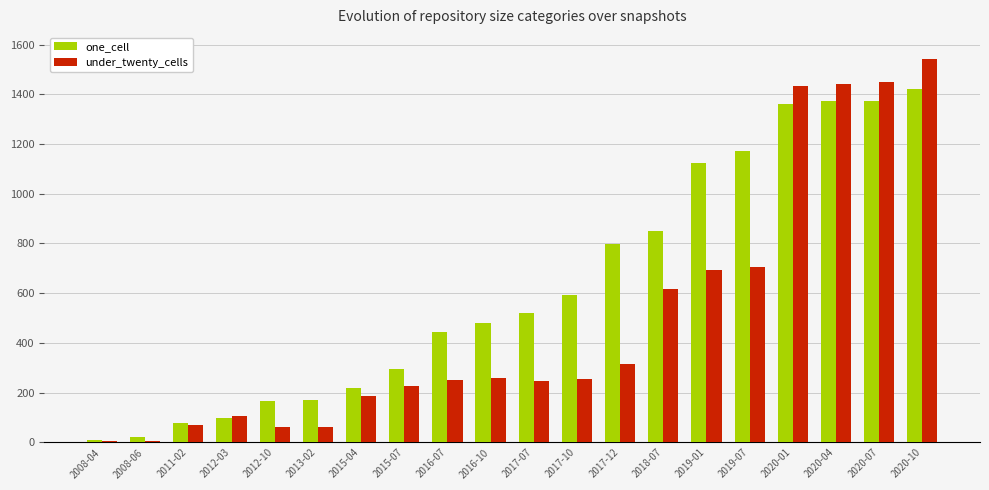

What is the label of the 1st bar from the right?

2020-10